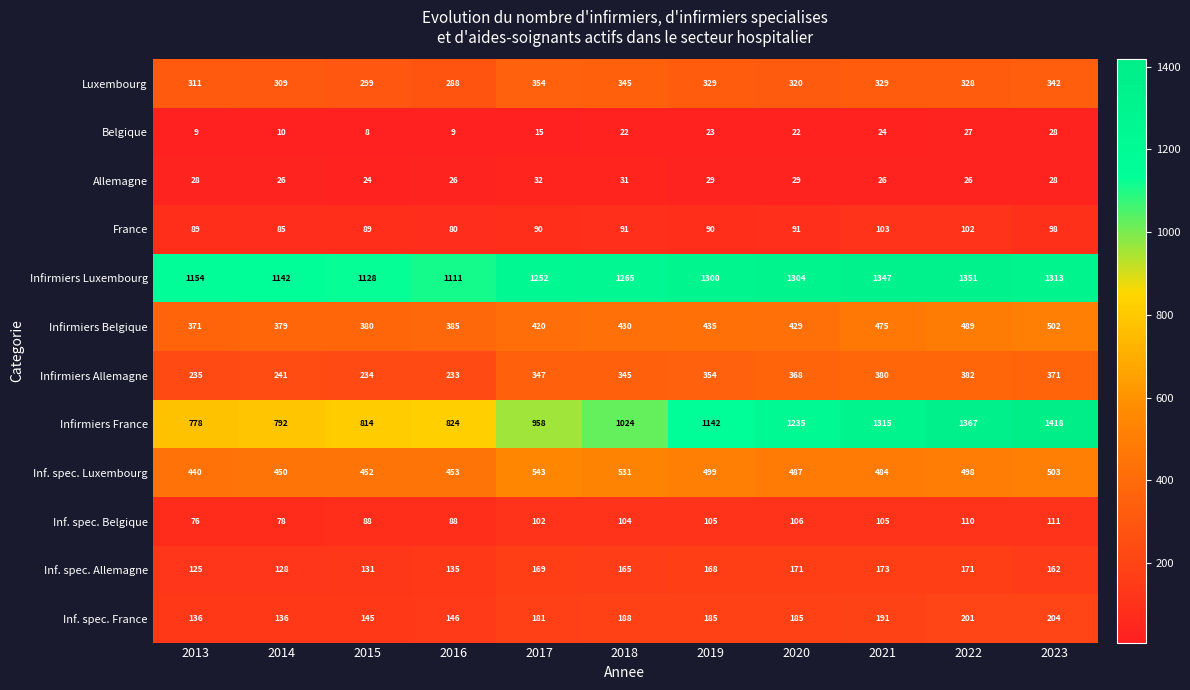

Which series has the largest total across all categories?

Infirmiers Luxembourg